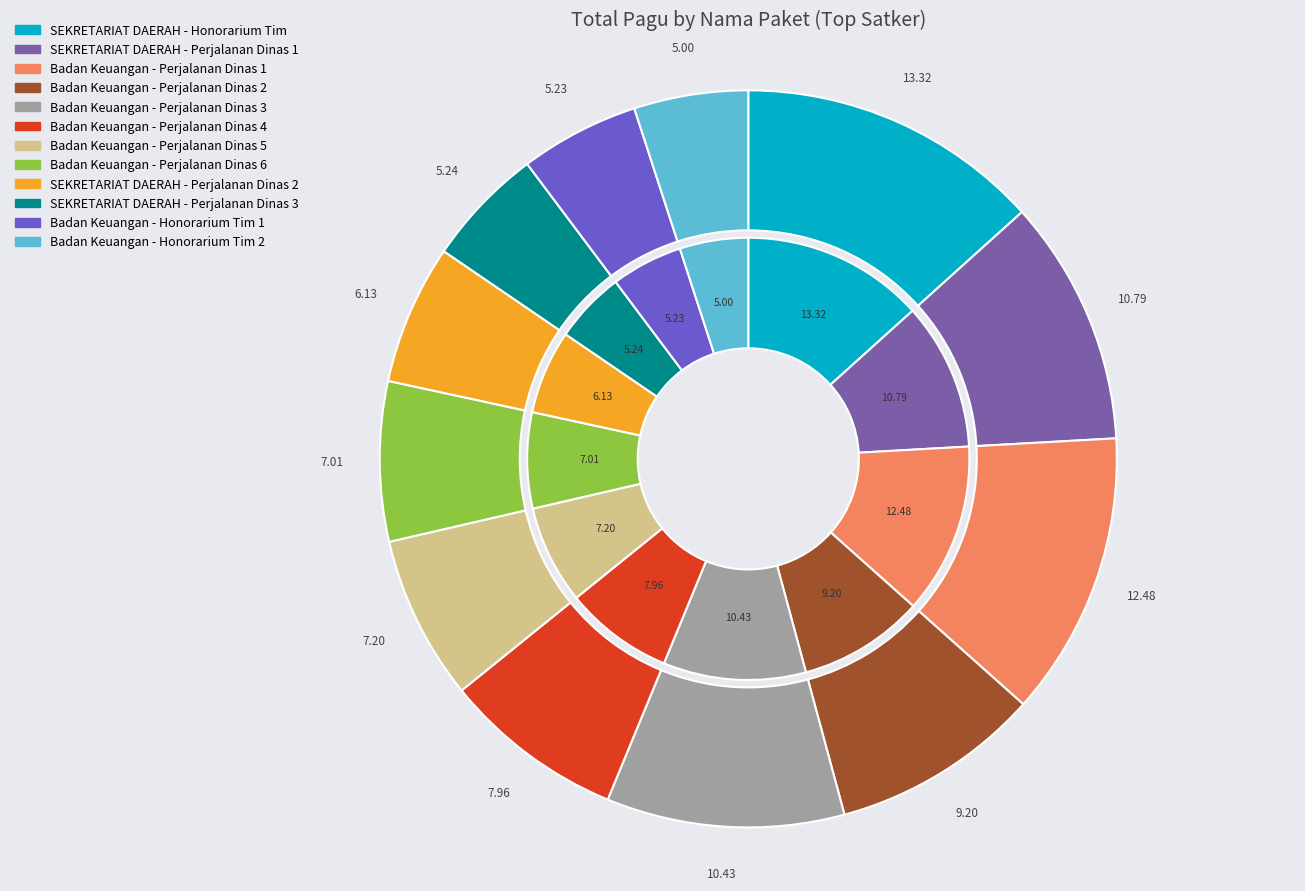

What is the change in value from SEKRETARIAT DAERAH - Honorarium Tim to Badan Keuangan - Perjalanan Dinas 6?

-102904000